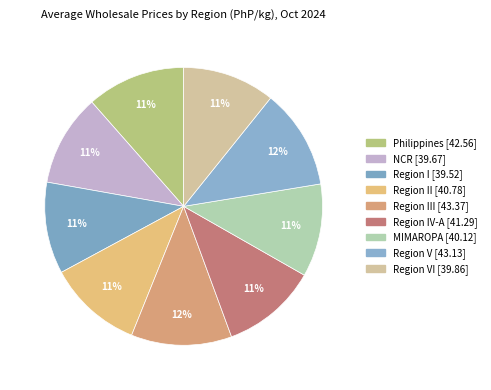

How many segments does this pie chart have?

9